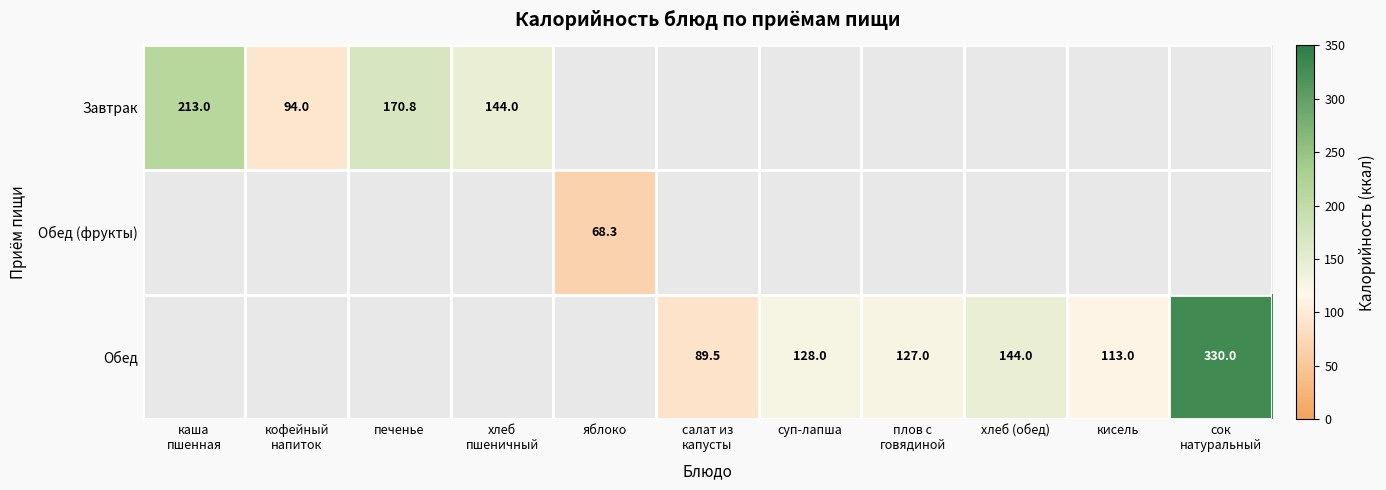

Is it true that Завтрак equals 170.8 at печенье?

True